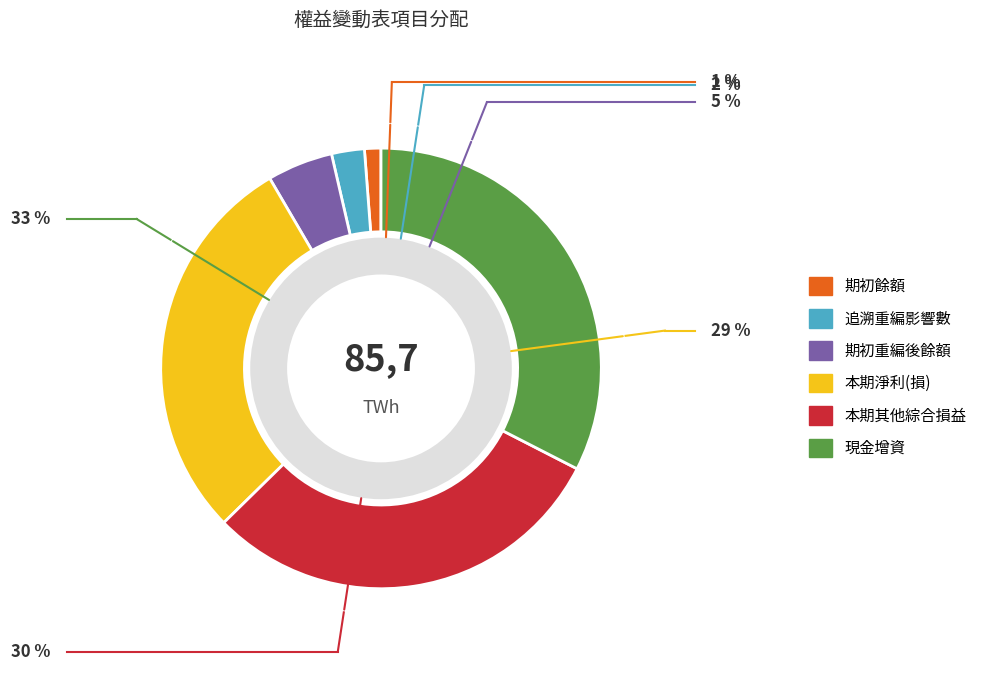

Is there a majority slice in this chart?

No